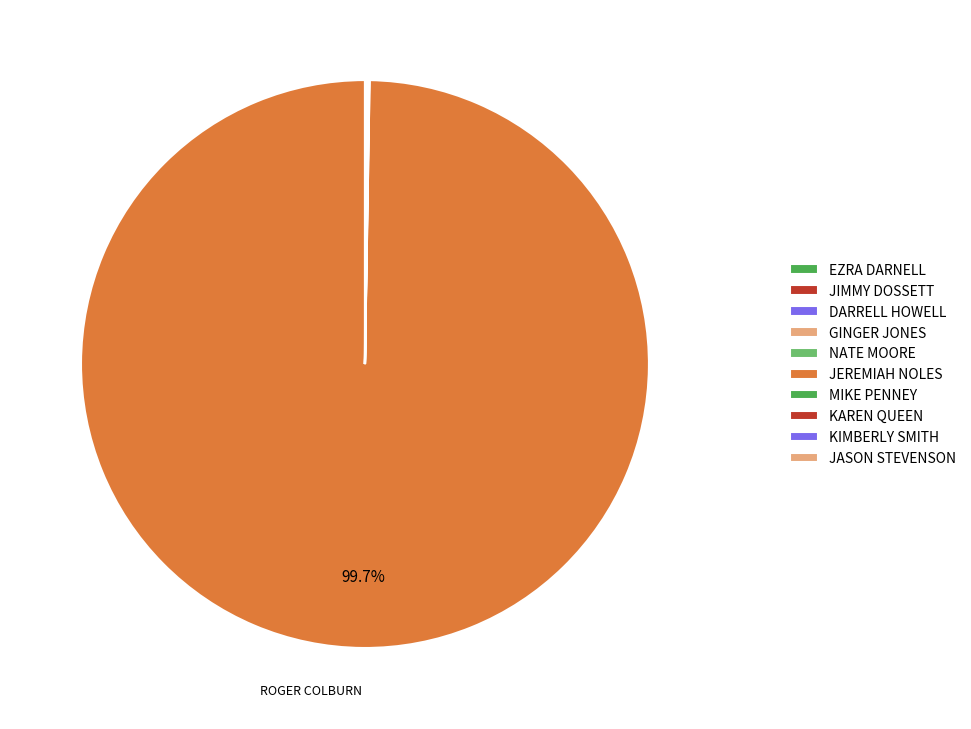

How many slices are in this pie chart?

11